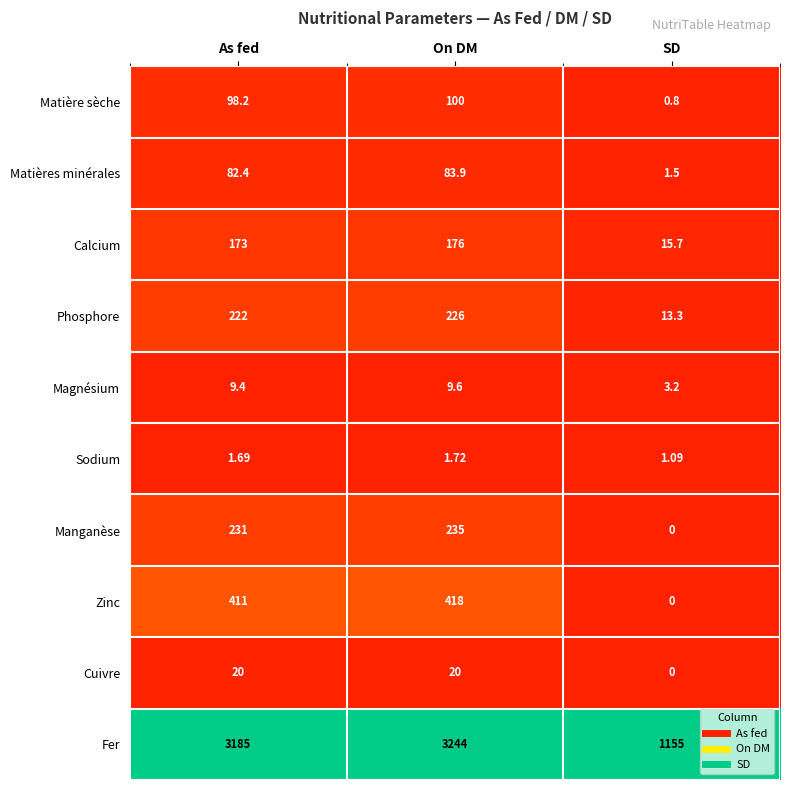

List the labels in order of Fer value, smallest first.

SD, As fed, On DM